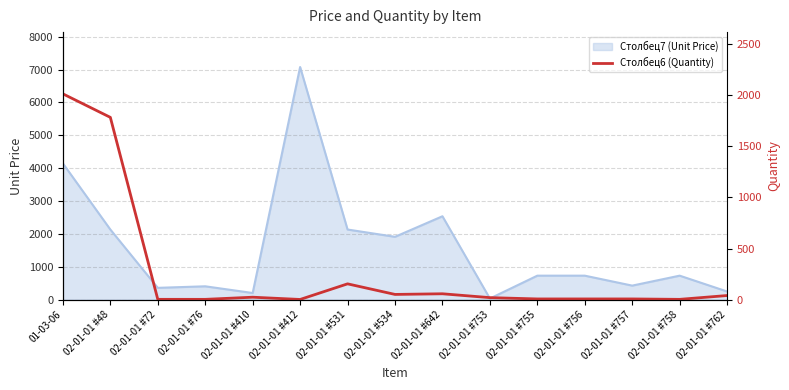

The value of Столбец7 (Unit Price) at 02-01-01 #756 is 730.1. True or false?

True